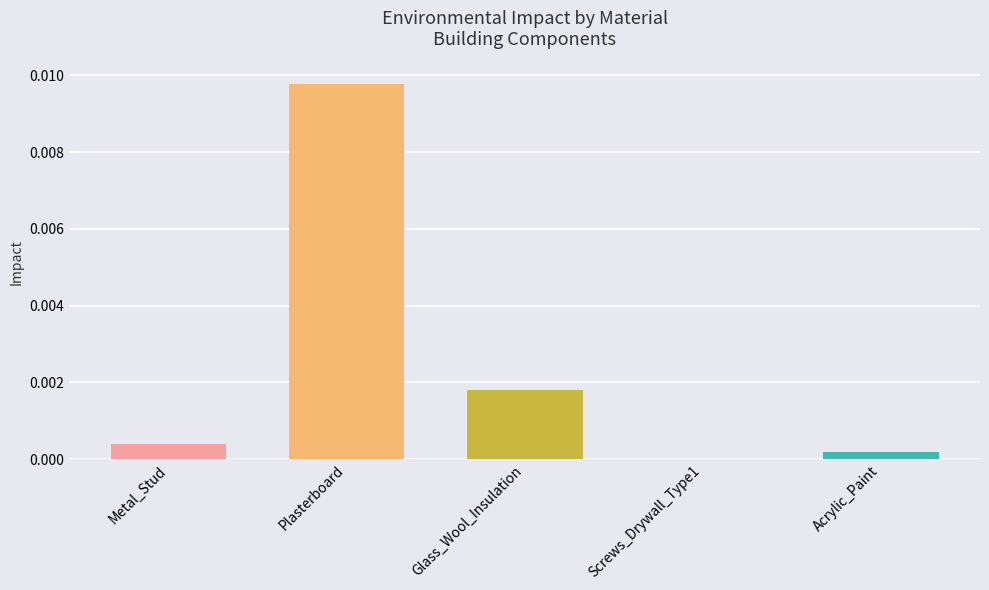

The chart shows a value of 0.0 at Plasterboard. True or false?

True